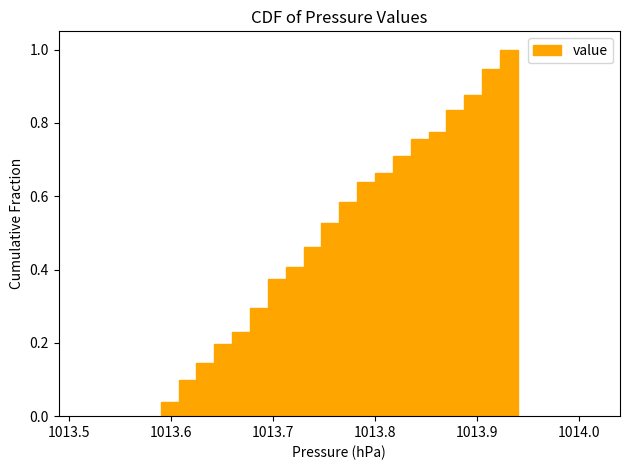

Around what value on the x-axis is the tallest bar? Give the approximate position of its centre, as read against the axis.

1013.93